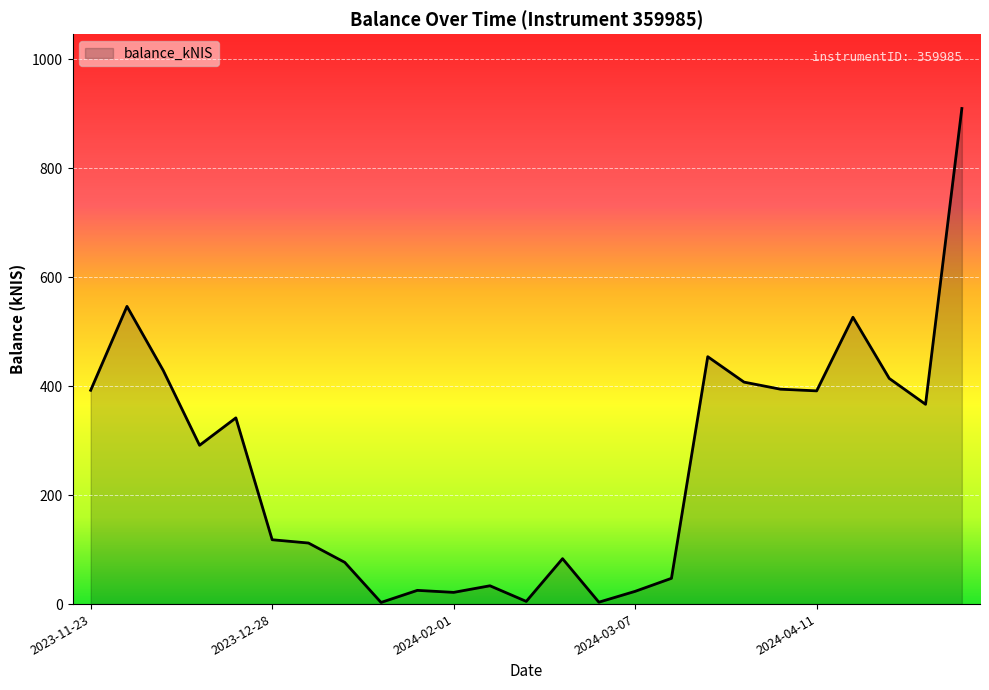

What is the maximum value shown in the chart?

909.7